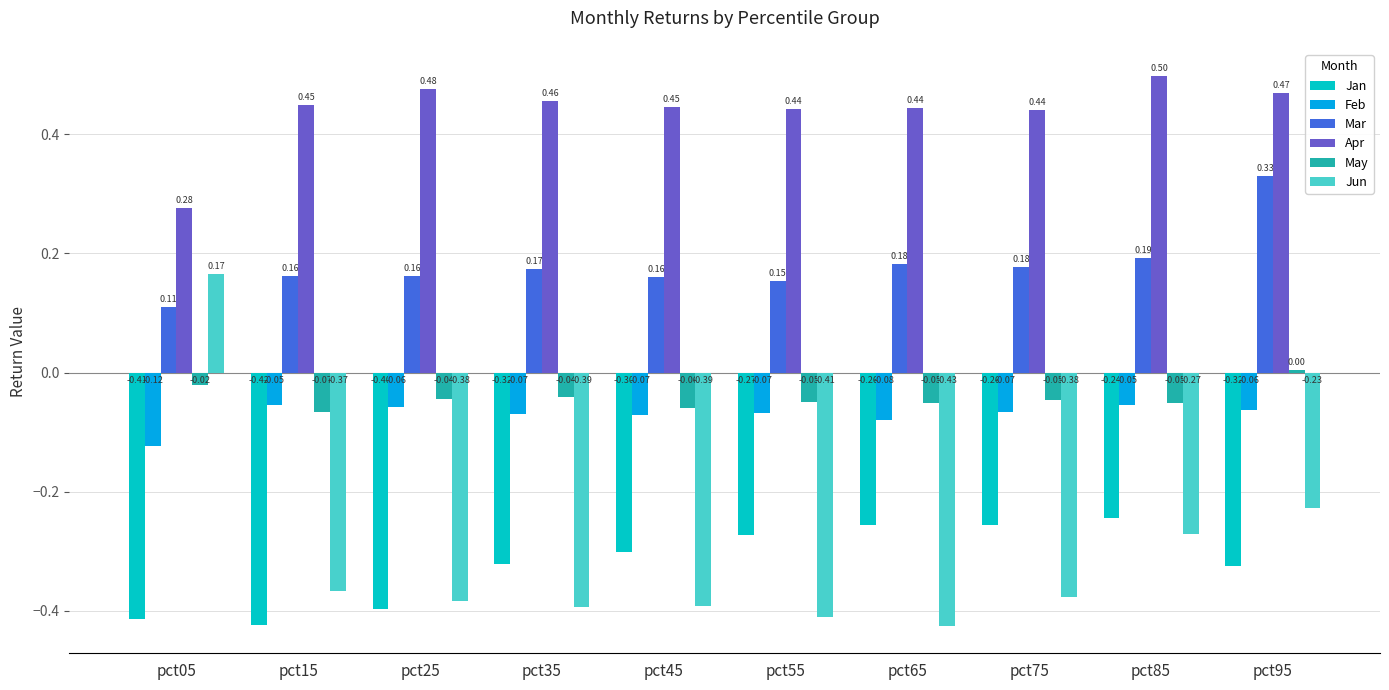

Does the chart contain any negative values?

Yes